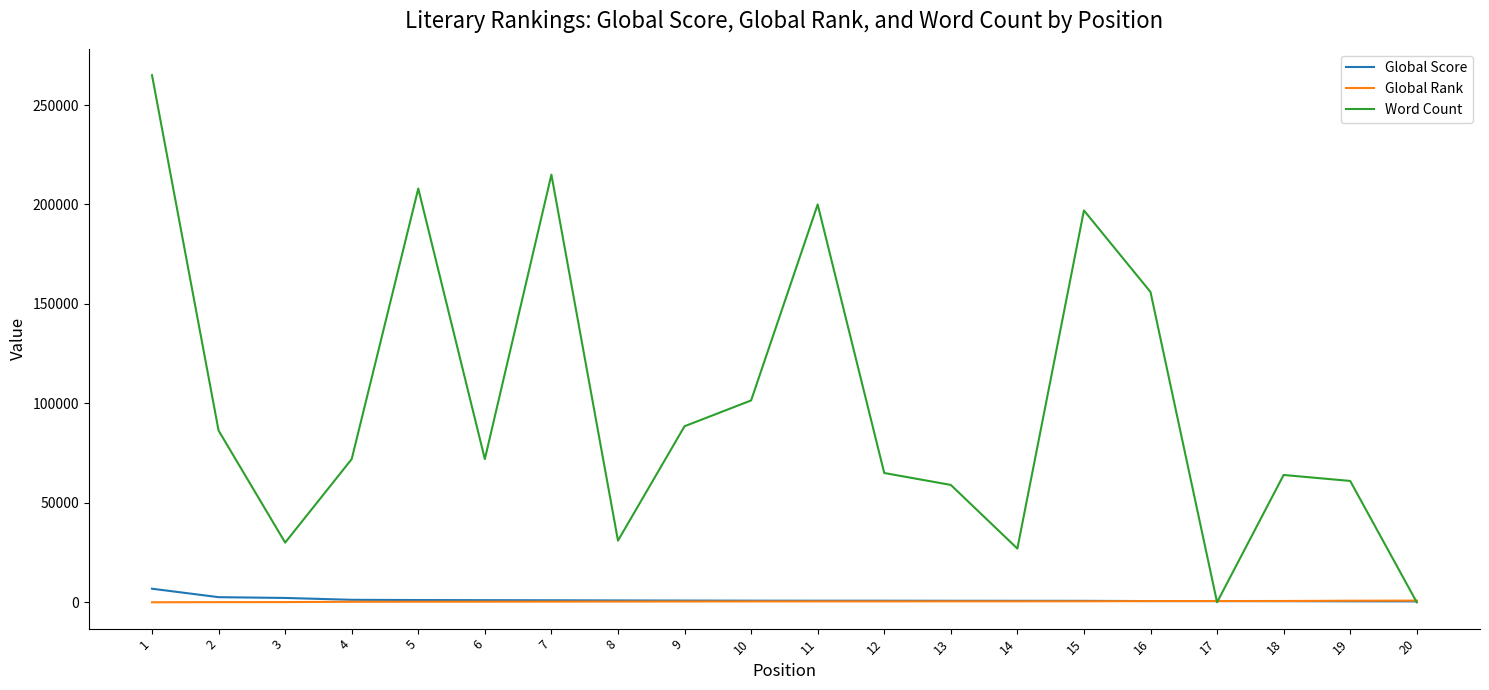

True or false: Word Count has a value of 89099 at 11.

False